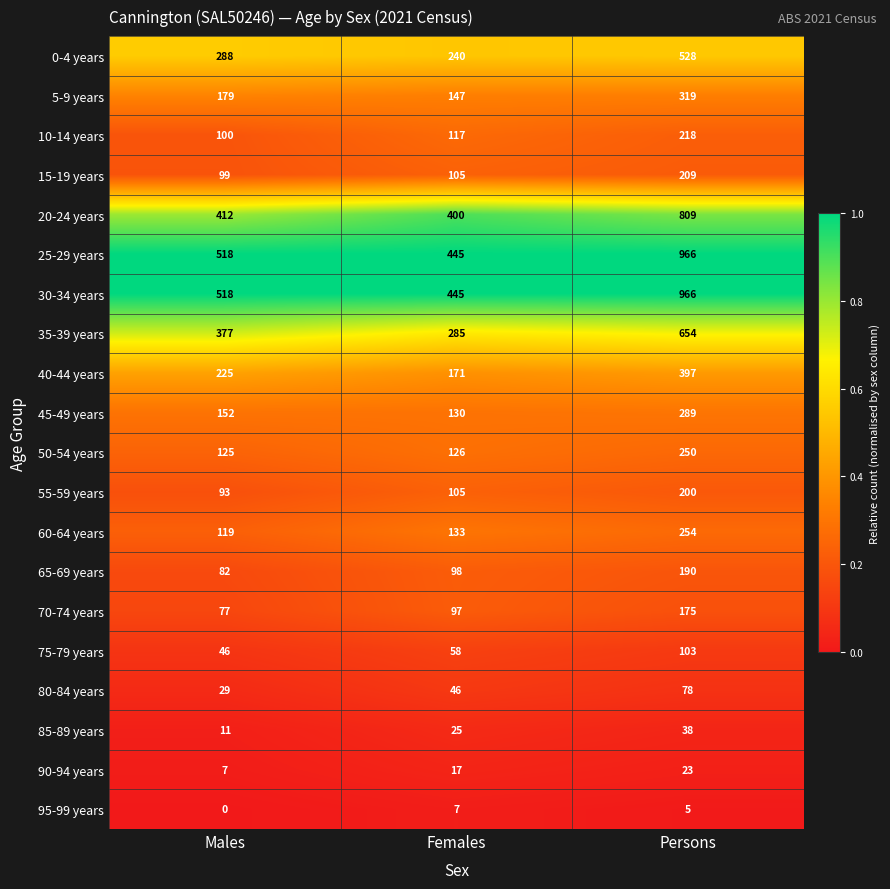

At how many categories does at least one series exceed 0?

3